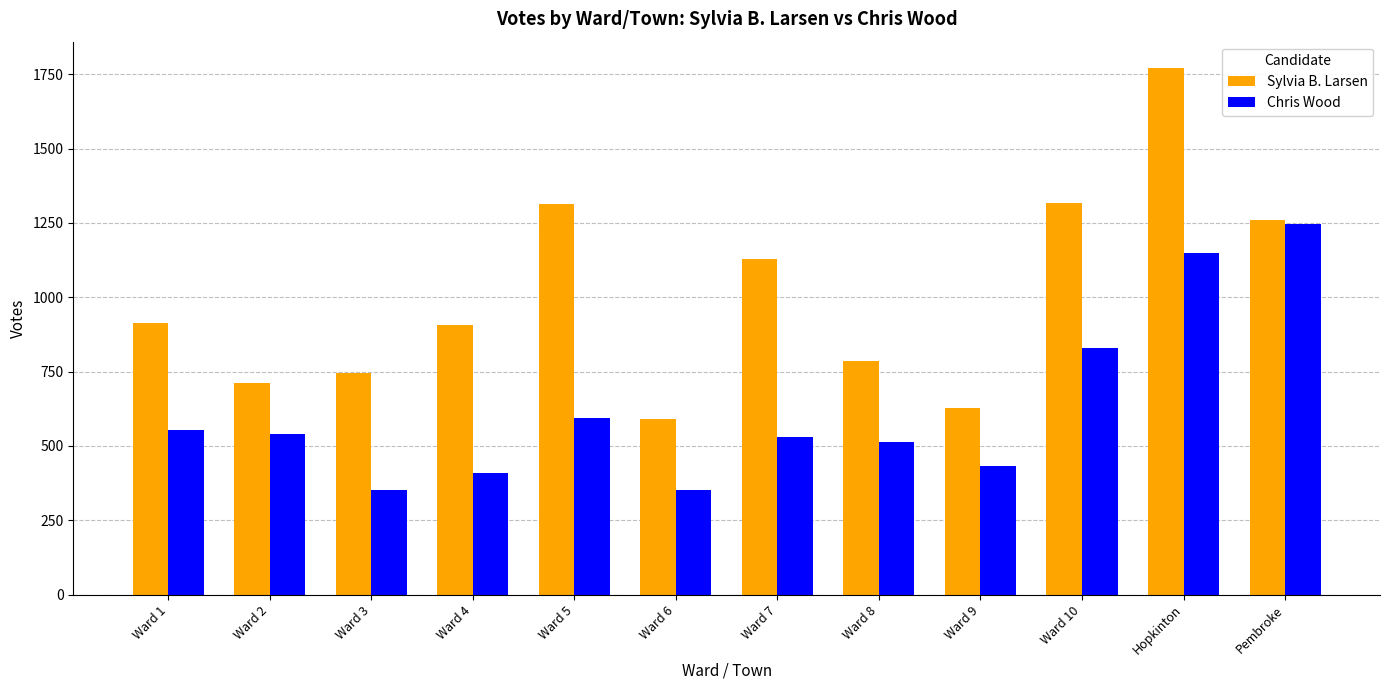

At which category is the sum across all series the highest?

Hopkinton